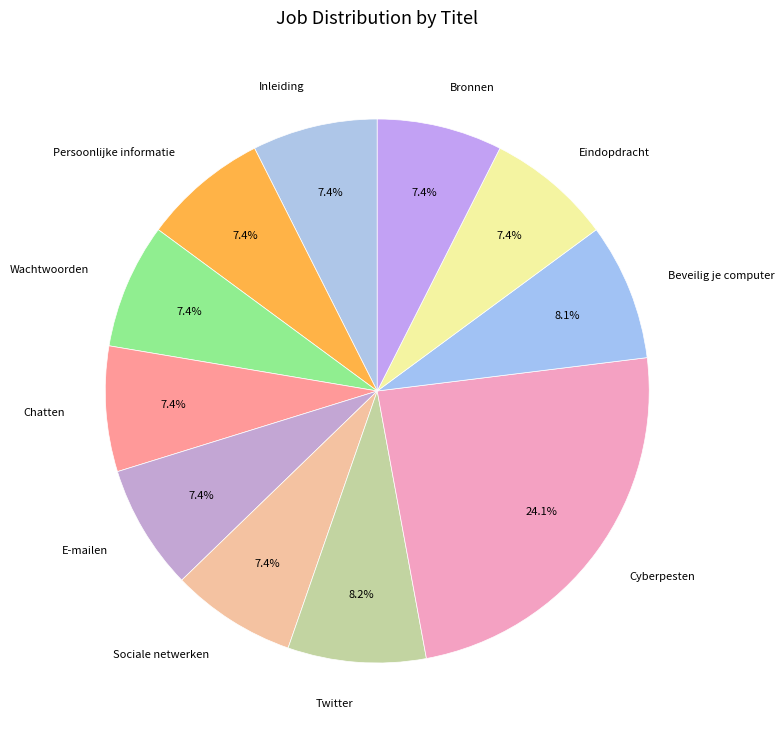

What is the largest slice in the pie chart?

Cyberpesten